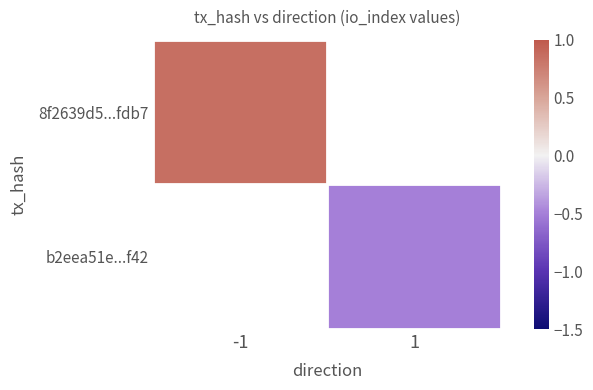

Is it true that b2eea51e...f42 equals -0.9 at 1?

False